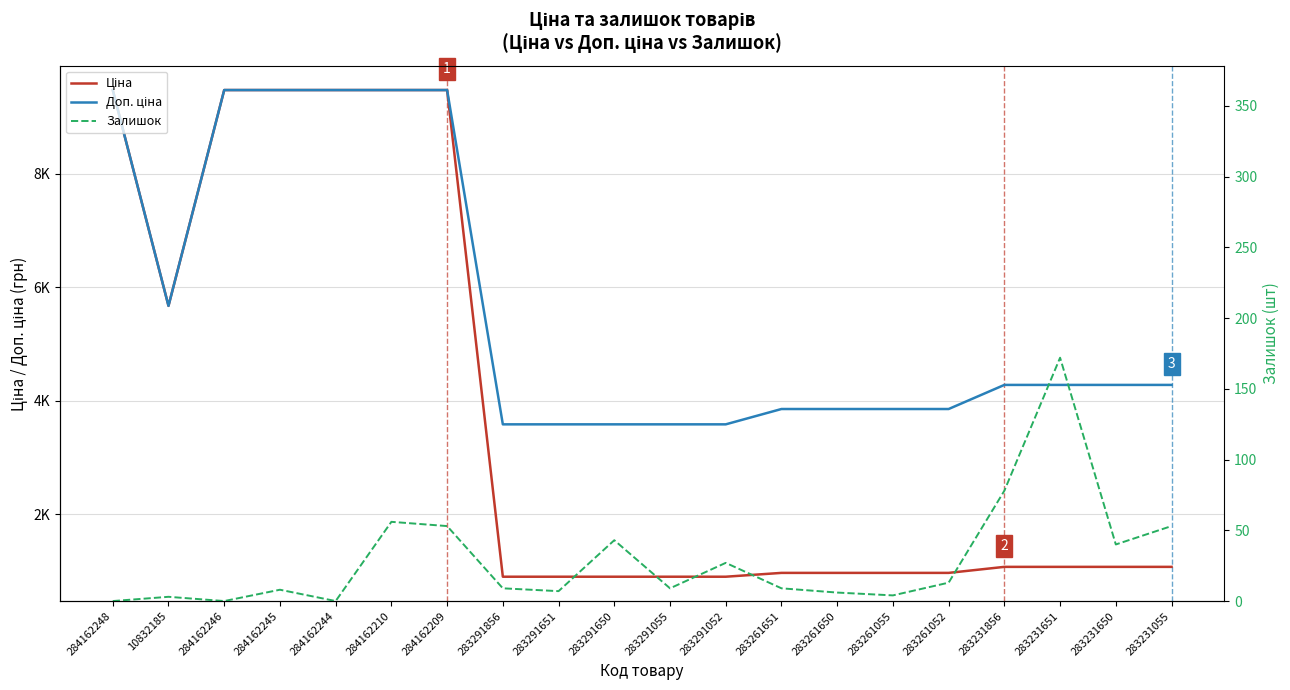

True or false: Залишок and Ціна intersect in this chart.

False